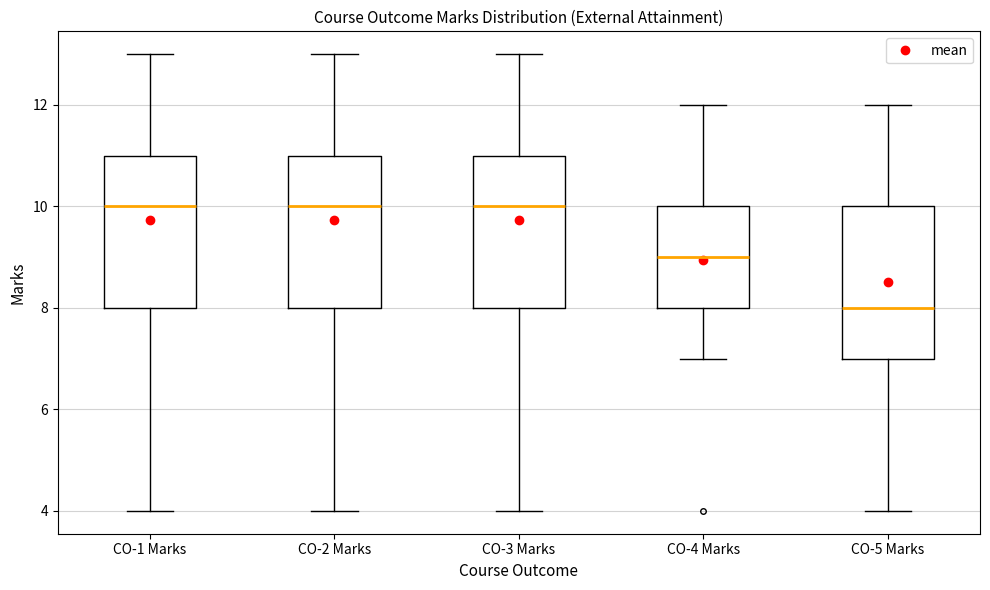

Reading left to right, transcribe this box plot: for each box, give where its median line is, the range the box spans, and where its two whiskers end, as read against the y-axis. The values are not printed on the chart, so give them approximately, as read against the axis.

CO-1 Marks: median 10, box 8 to 11, whiskers 4 to 13
CO-2 Marks: median 10, box 8 to 11, whiskers 4 to 13
CO-3 Marks: median 10, box 8 to 11, whiskers 4 to 13
CO-4 Marks: median 9, box 8 to 10, whiskers 7 to 12
CO-5 Marks: median 8, box 7 to 10, whiskers 4 to 12